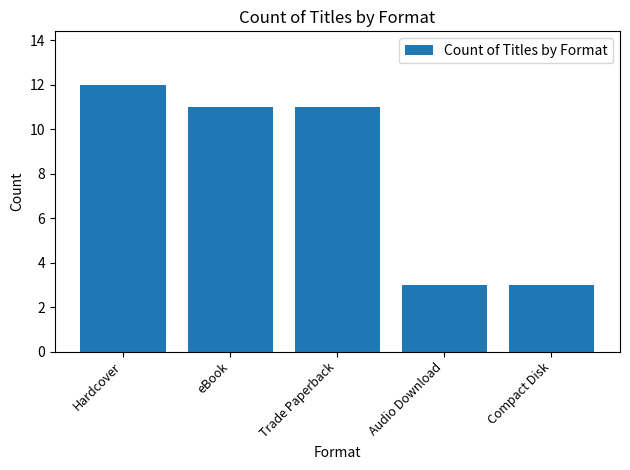

What is the maximum value shown in the chart?

12